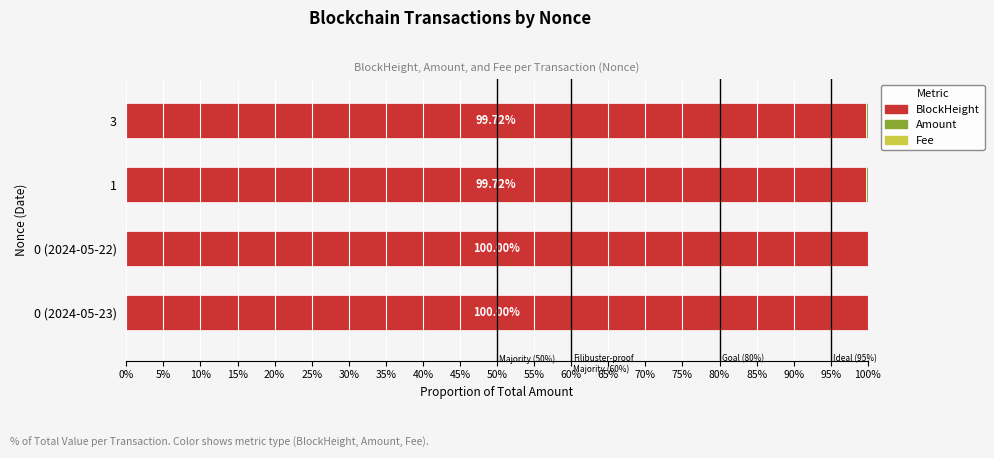

How many distinct data groups are displayed?

3